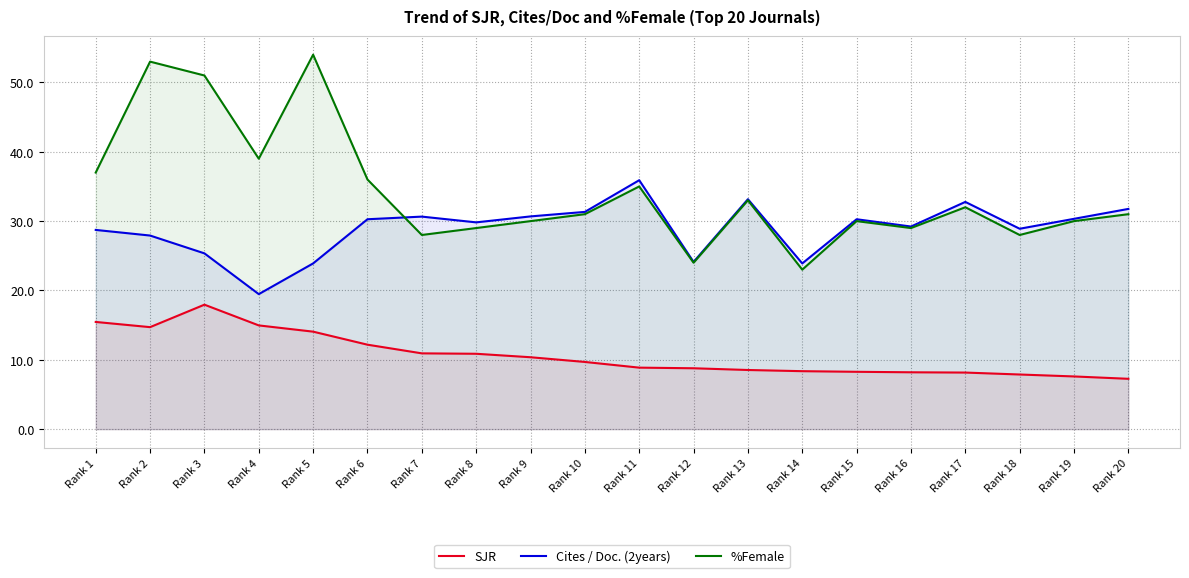

Which has a higher value, Rank 20 or Rank 4?

Rank 4